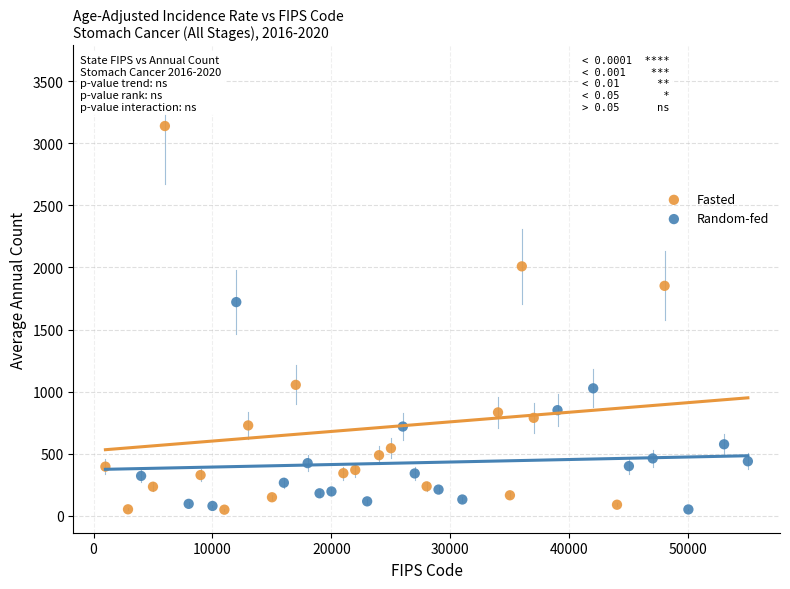

Which series contains the highest Y value?

Fasted